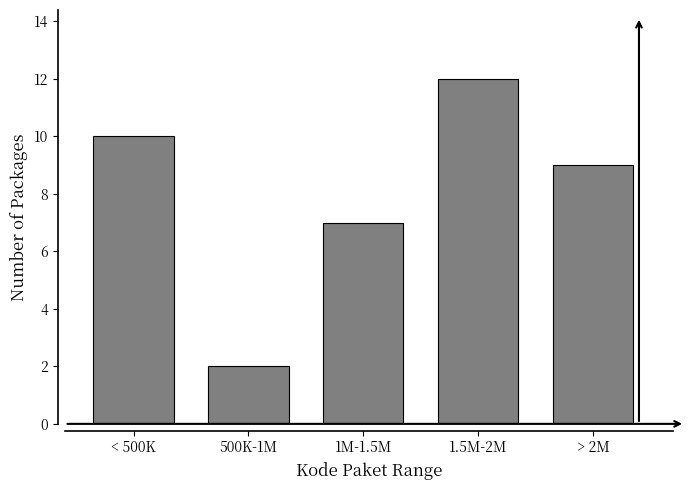

Reading left to right, what are all the values shown in this chart?

10	2	7	12	9